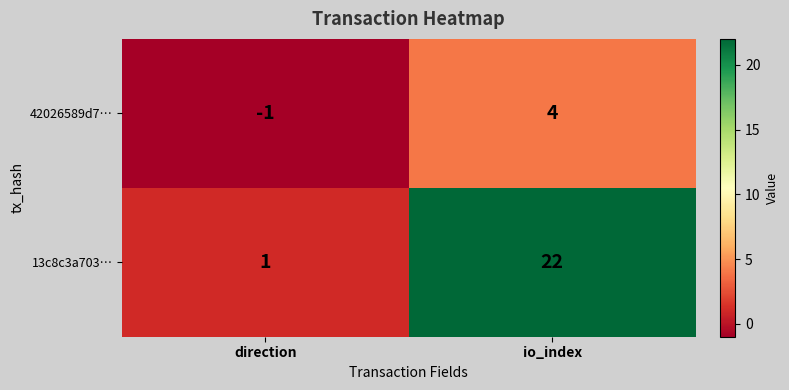

What is the average value of the 13c8c3a703… series?

12